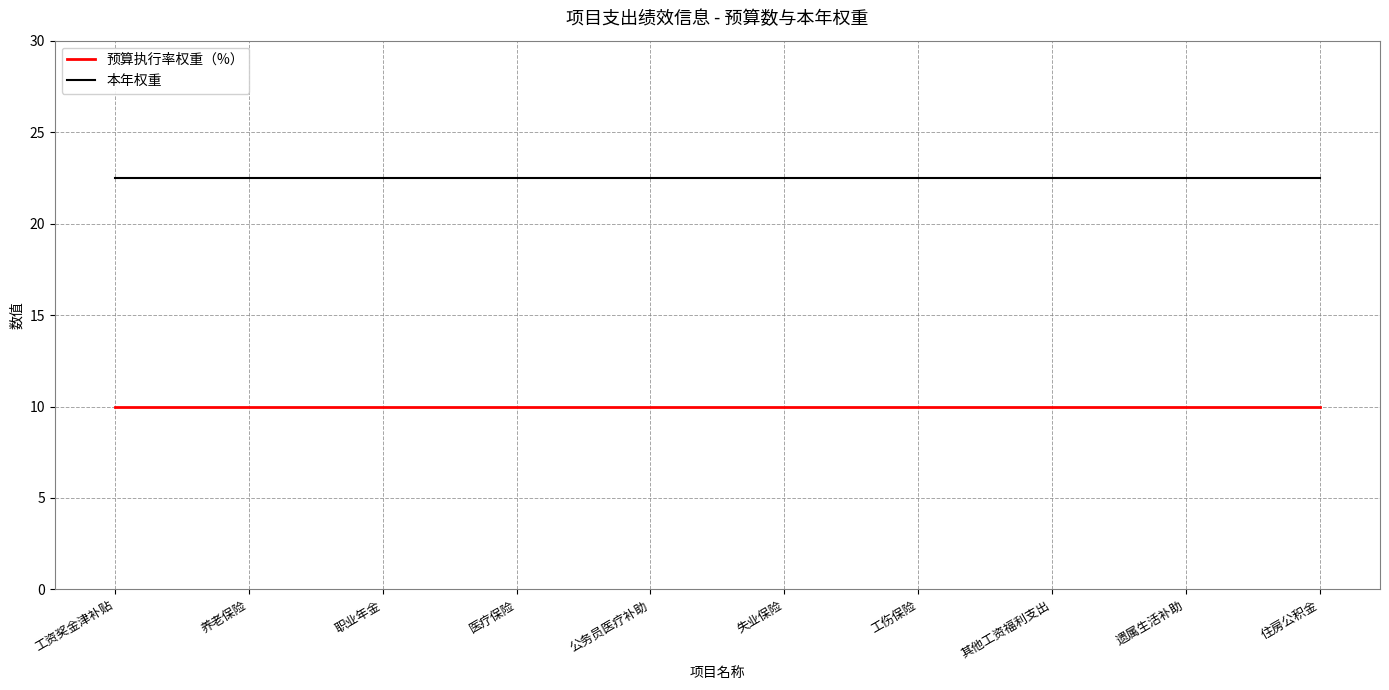

What is the greatest value displayed?

22.5